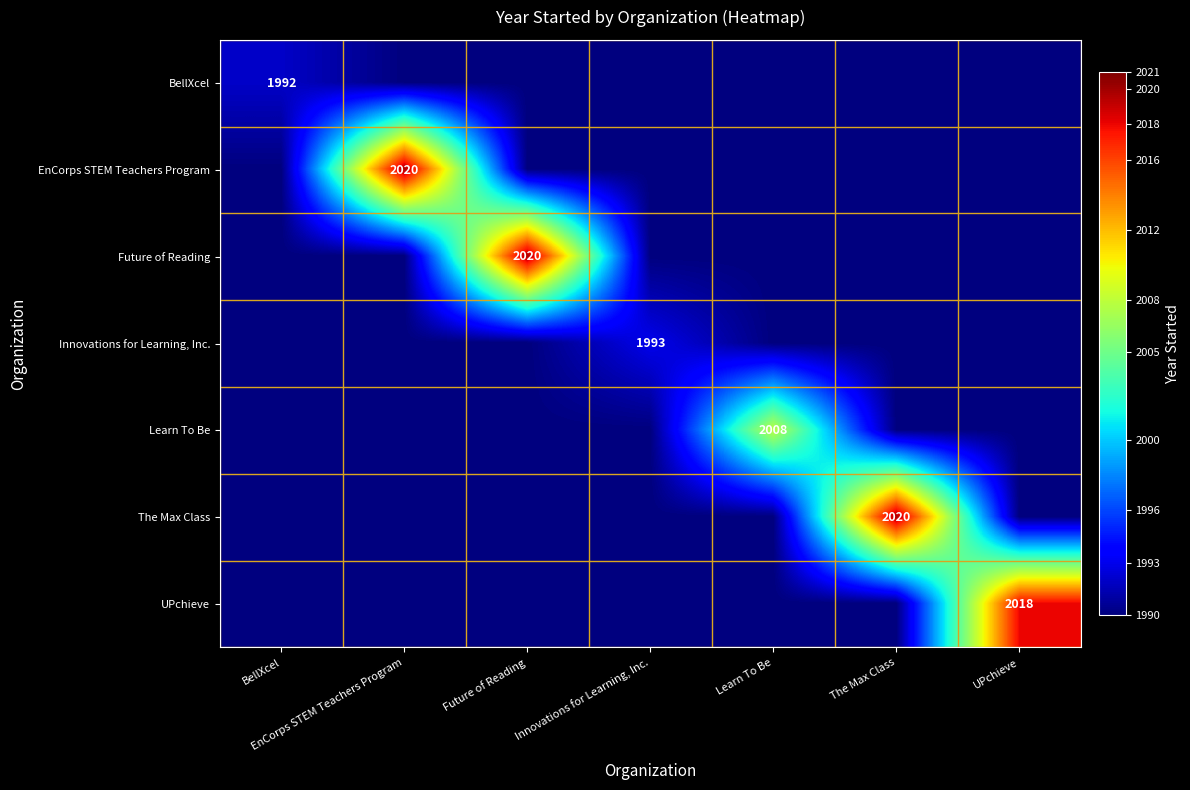

Is it true that The Max Class equals 1257 at The Max Class?

False